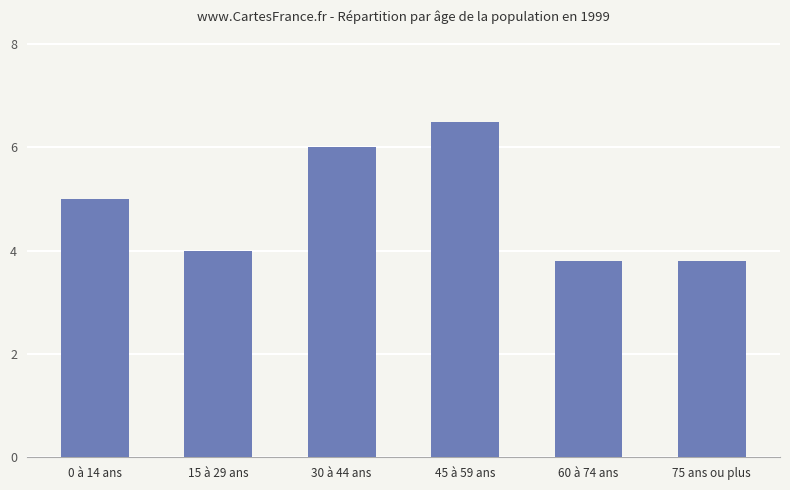

The value at 60 à 74 ans is 3.8. True or false?

True